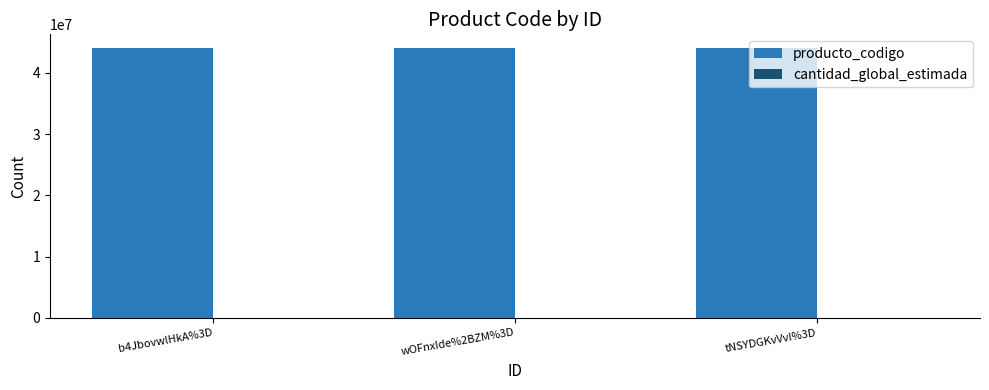

Which series has the largest total across all categories?

producto_codigo